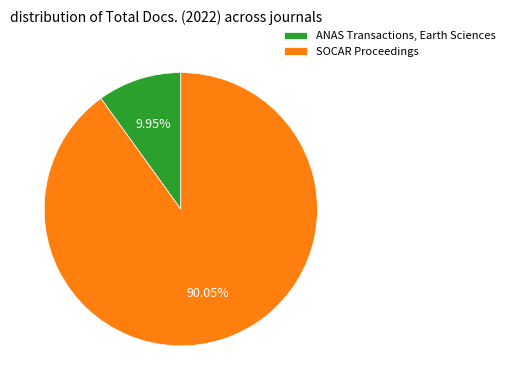

To the nearest percent, what is the difference between the largest and smallest slice percentages?

80%